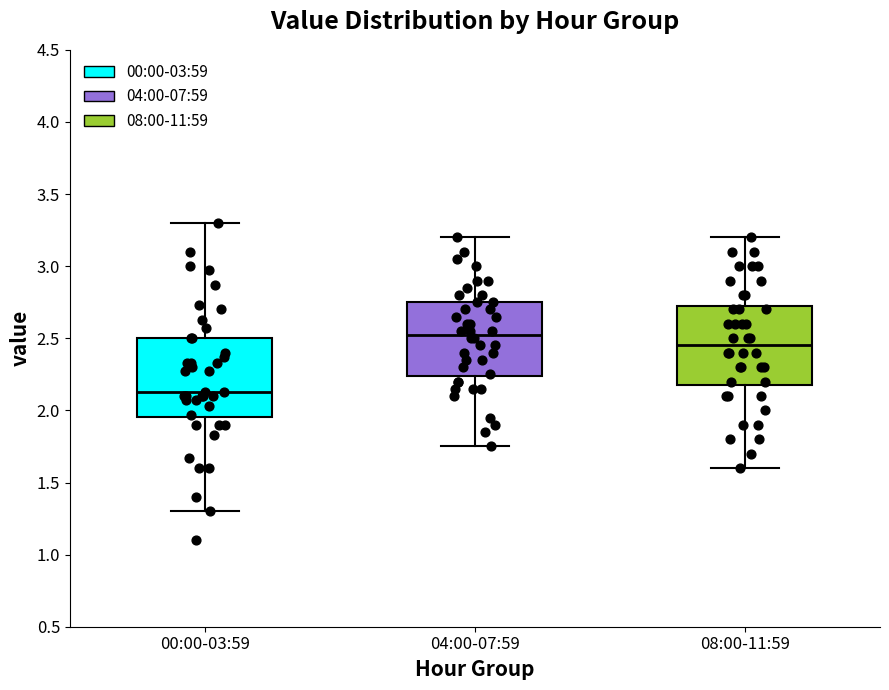

Which box's median line is the highest?

04:00-07:59